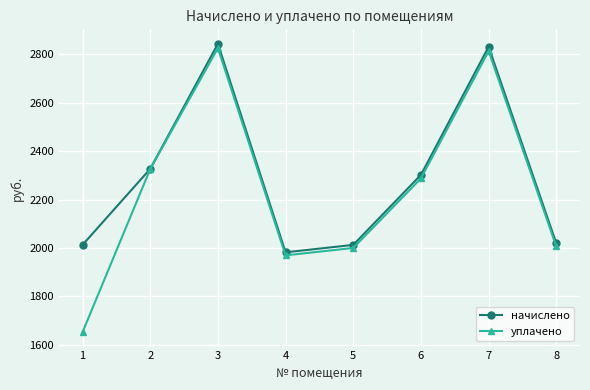

At which category is the sum across all series the highest?

3